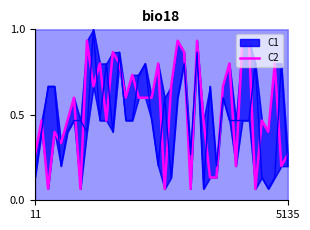

Reading left to right, extract all data points from this chart.

0.3	0.5	0.1	0.4	0.3	0.5	0.6	0.1	0.9	0.7	0.8	0.5	0.9	0.8	0.6	0.7	0.6	0.6	0.6	0.8	0.1	0.7	0.9	0.9	0.1	0.9	0.5	0.1	0.1	0.7	0.8	0.2	0.9	0.9	0.1	0.5	0.4	0.8	0.2	0.3